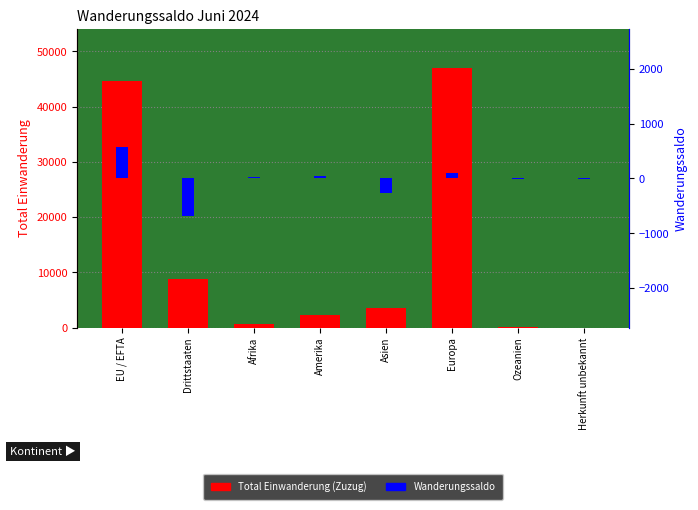

What is the value of the Wanderungssaldo bar at the 8th from the left?

-6